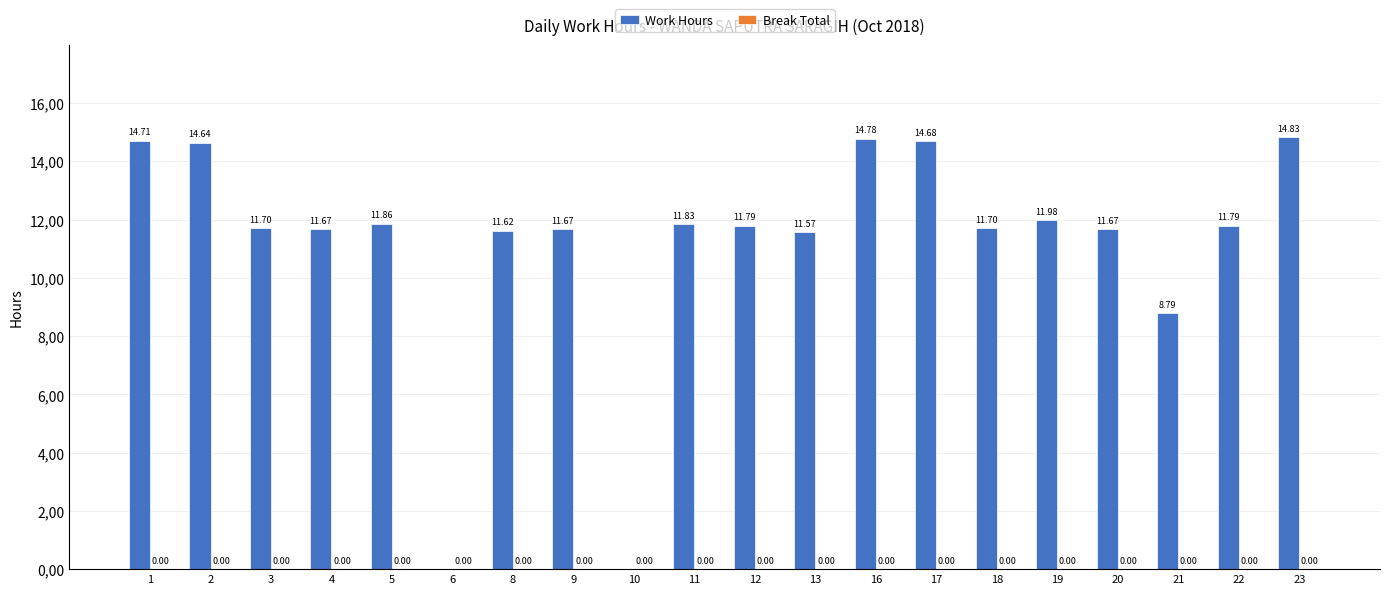

Reading left to right, extract all data points from this chart.

Work Hours: 14.7	14.6	11.7	11.7	11.9	0.0	11.6	11.7	0.0	11.8	11.8	11.6	14.8	14.7	11.7	12.0	11.7	8.8	11.8	14.8
Break Total: 0.0	0.0	0.0	0.0	0.0	0.0	0.0	0.0	0.0	0.0	0.0	0.0	0.0	0.0	0.0	0.0	0.0	0.0	0.0	0.0